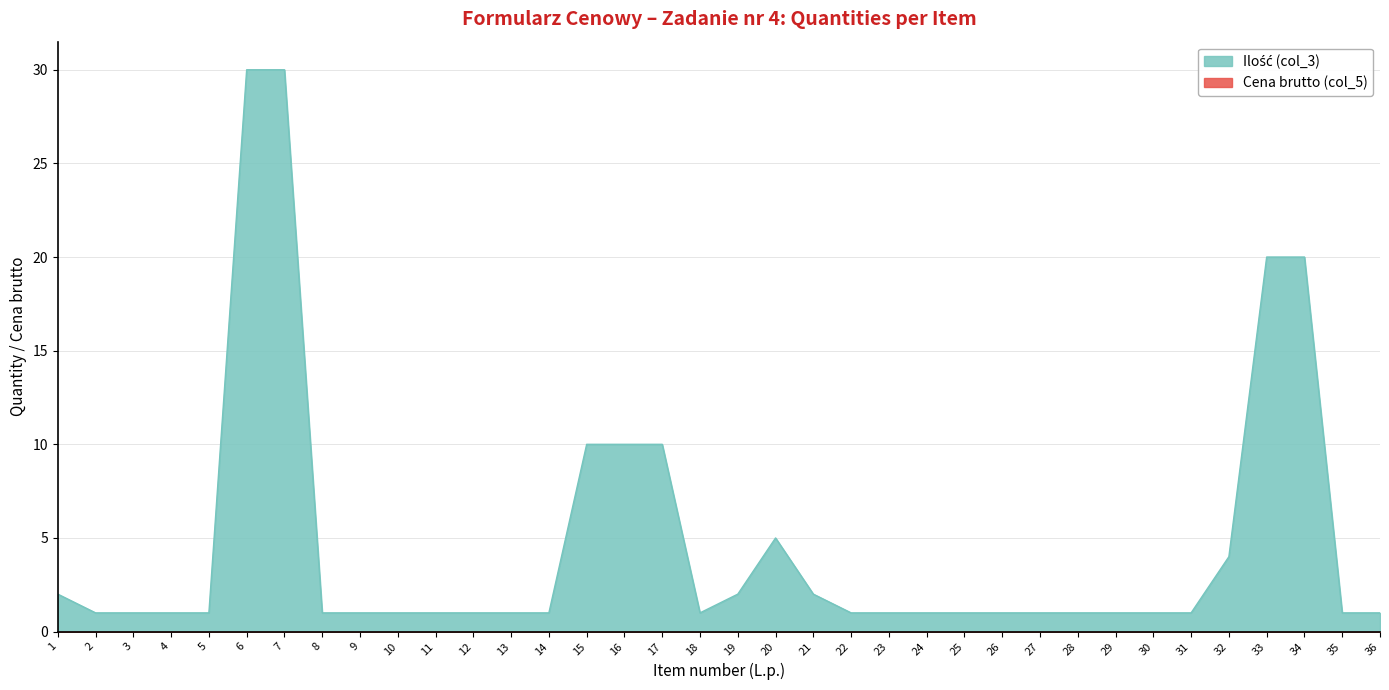

How many lines are shown in the chart?

2